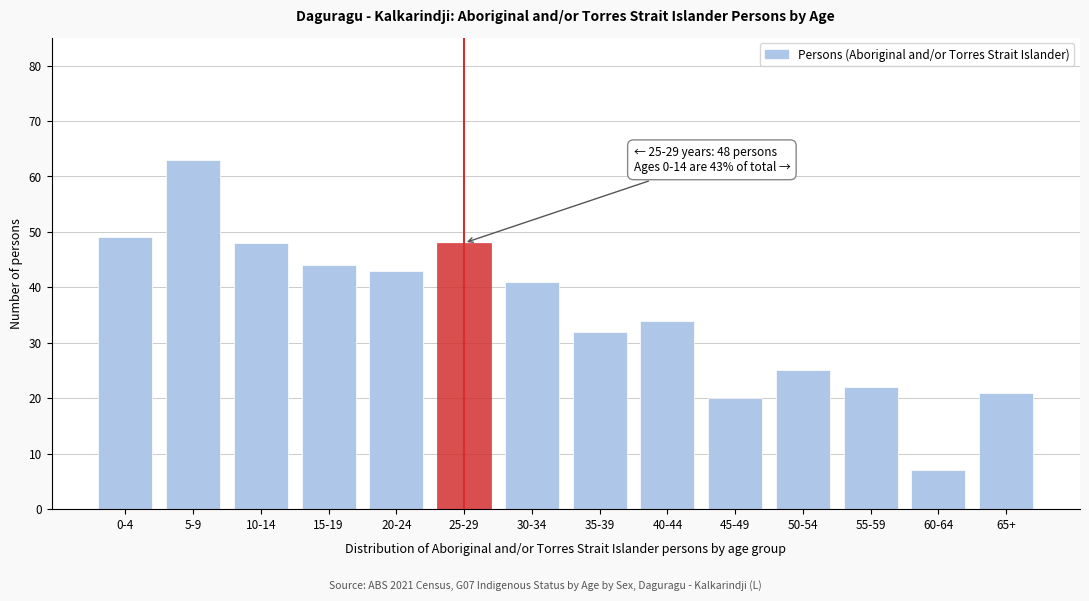

Reading left to right, what are all the values shown in this chart?

0-4=49	5-9=63	10-14=48	15-19=44	20-24=43	25-29=48	30-34=41	35-39=32	40-44=34	45-49=20	50-54=25	55-59=22	60-64=7	65+=21